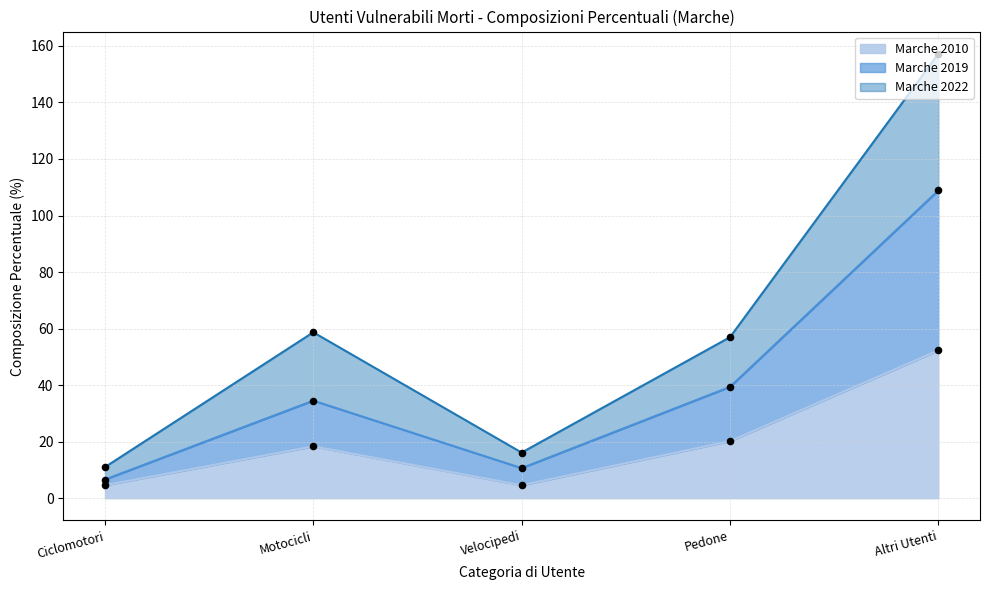

At how many categories does at least one series exceed 152?

1